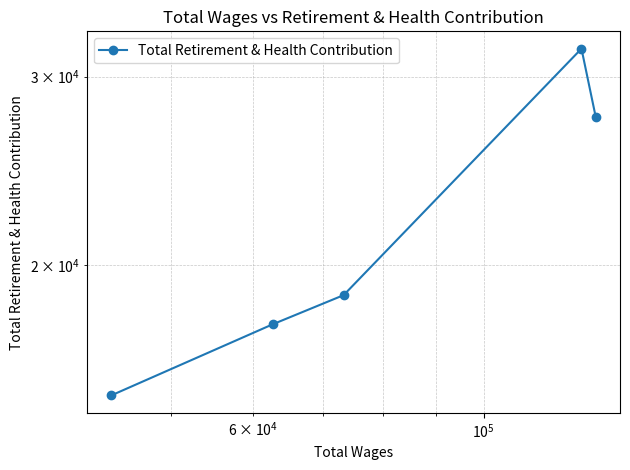

How many lines are shown in the chart?

1